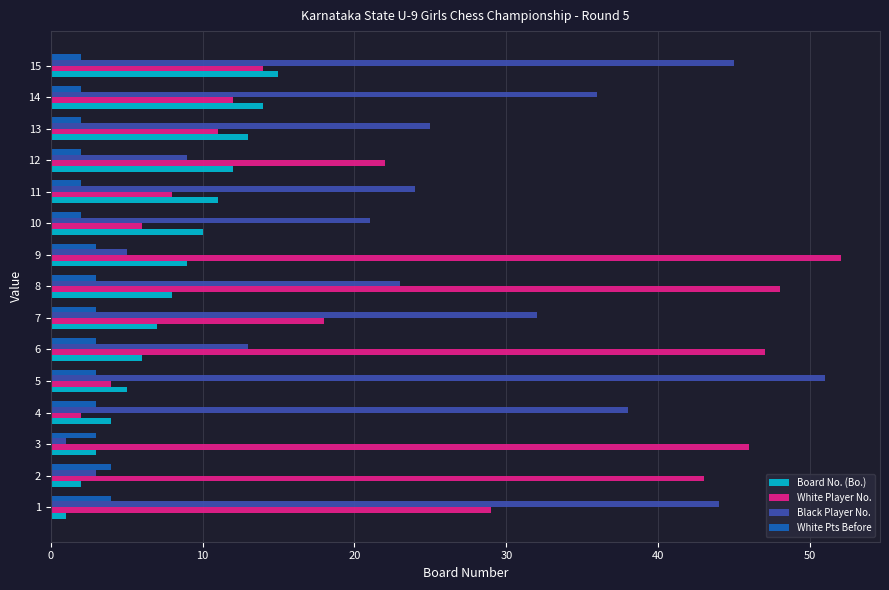

What is the sum of all Black Player No. values?

370